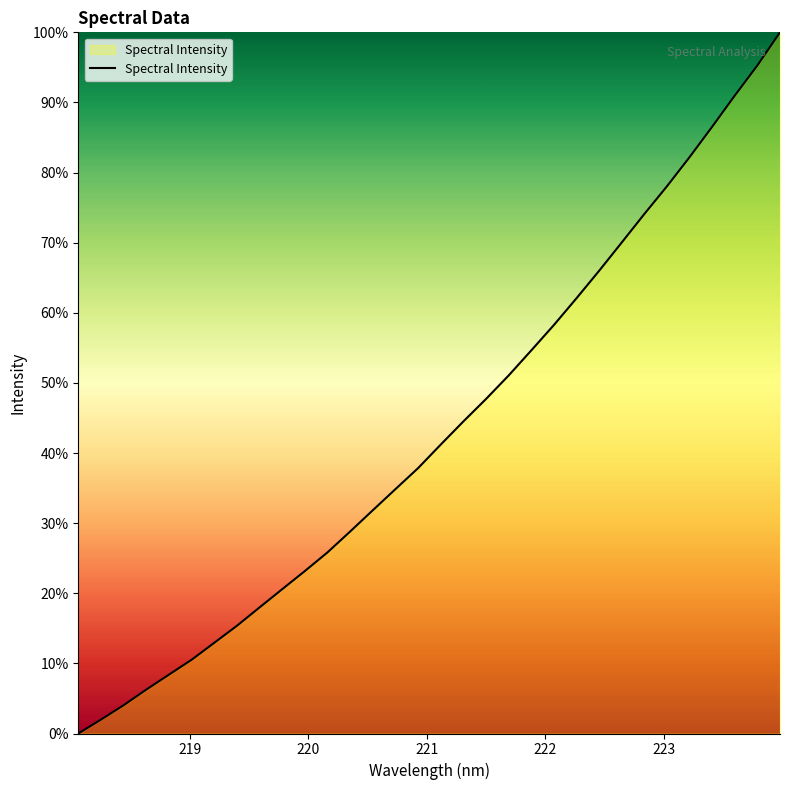

What is the difference between the maximum and minimum values?

100.0